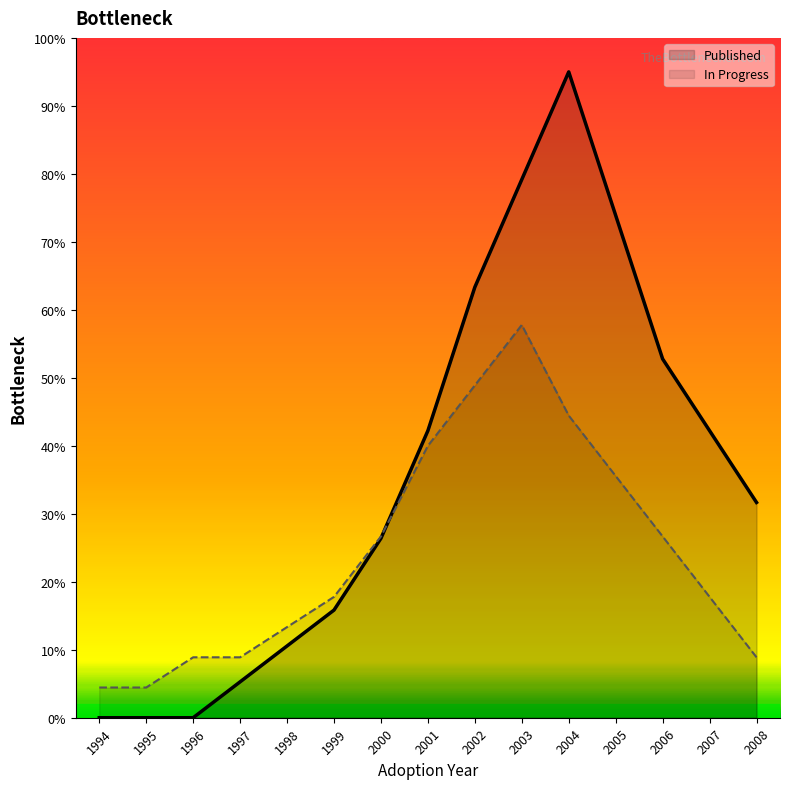

At which category does In Progress reach its first local peak?

2003